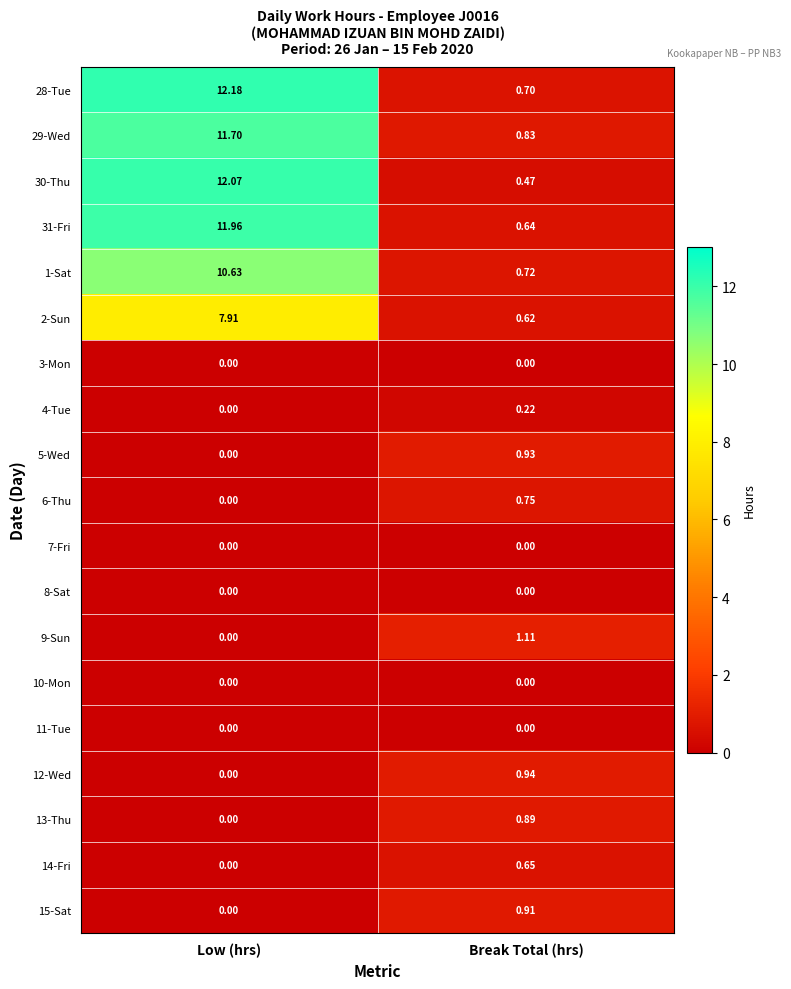

What is the total value across all series at Break Total (hrs)?

10.4